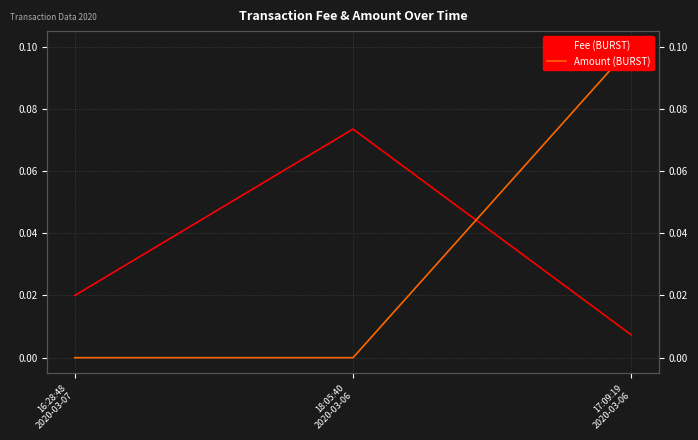

What is the label of the 2nd point from the right?

18:05:40
2020-03-06